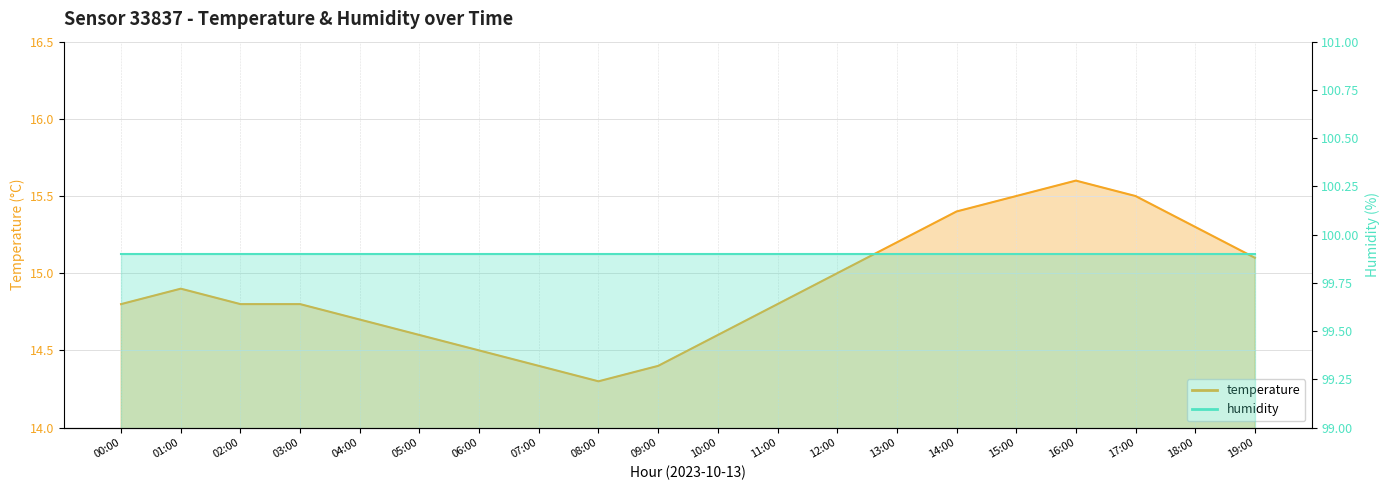

List the labels in order of value, smallest first.

08:00, 07:00, 09:00, 06:00, 05:00, 10:00, 04:00, 00:00, 02:00, 03:00, 11:00, 01:00, 12:00, 19:00, 13:00, 18:00, 14:00, 15:00, 17:00, 16:00